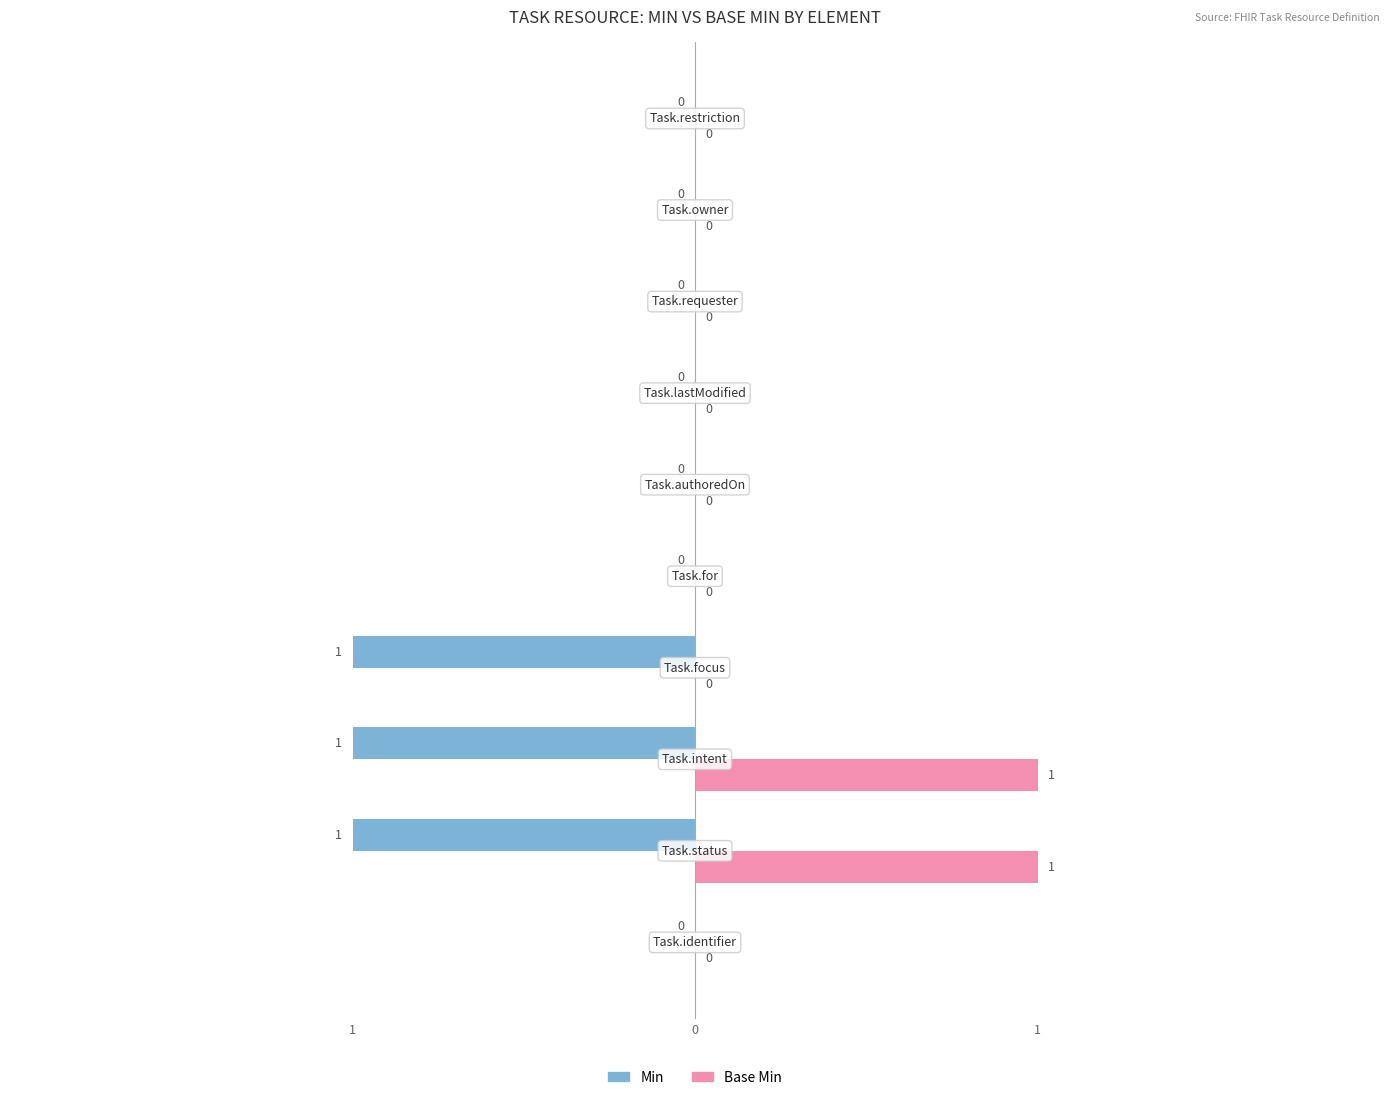

What are all the series names shown in the legend?

Min, Base Min